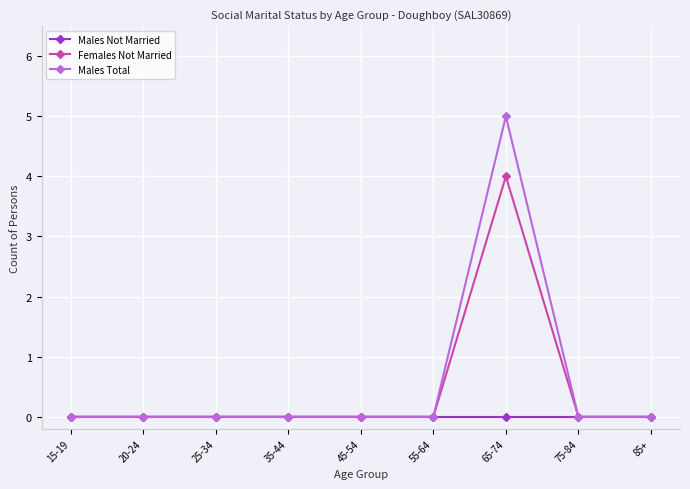

Does the chart display data point markers on the line(s)?

Yes